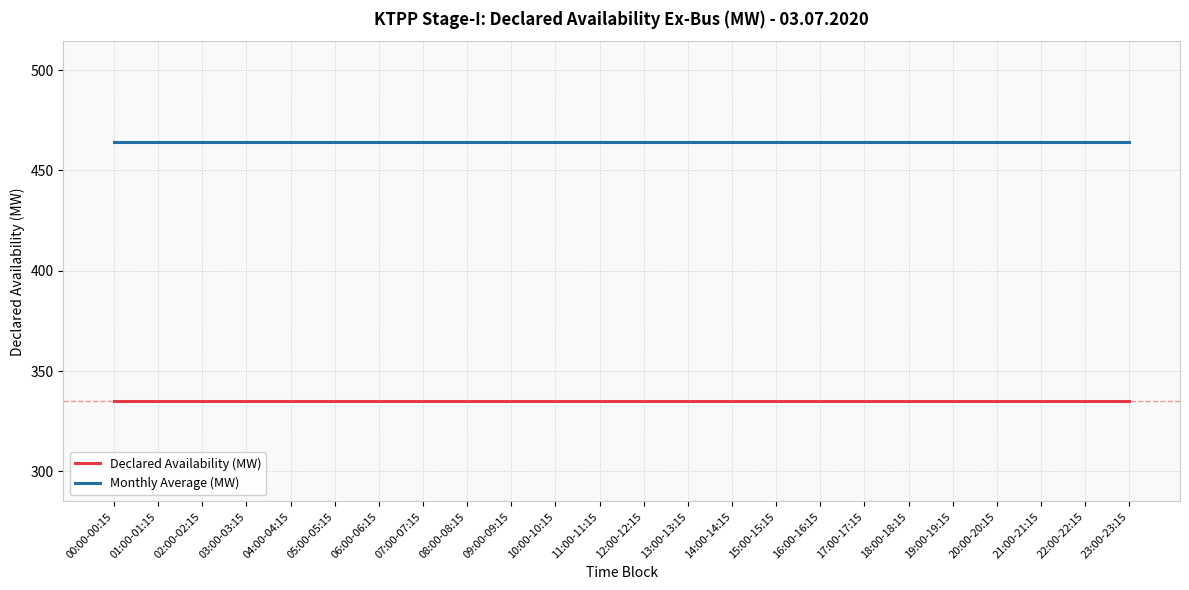

True or false: Declared Availability (MW) and Monthly Average (MW) intersect in this chart.

False